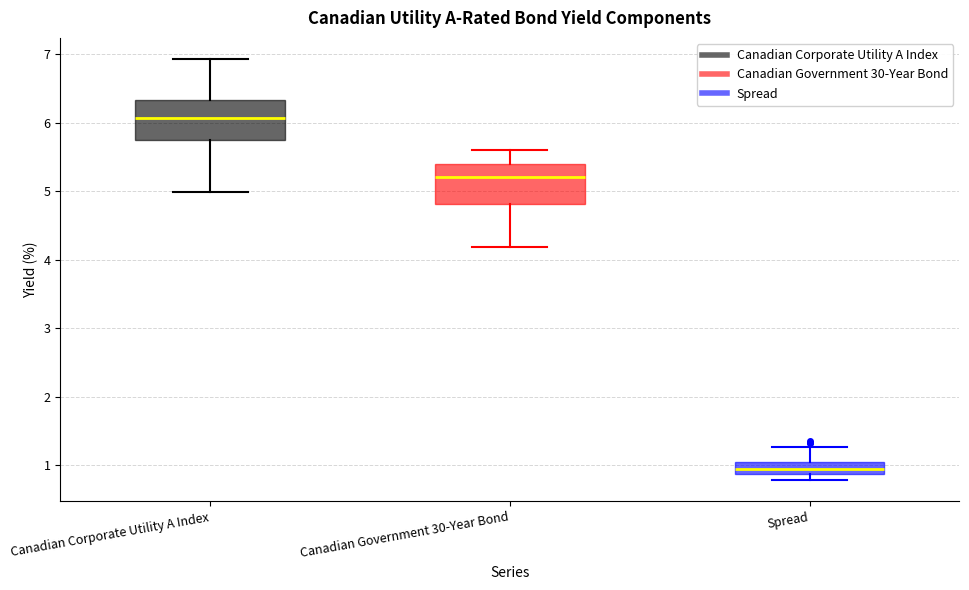

Reading left to right, transcribe this box plot: for each box, give where its median line is, the range the box spans, and where its two whiskers end, as read against the y-axis. The values are not printed on the chart, so give them approximately, as read against the axis.

Canadian Corporate Utility A Index: median 6.1, box 5.7 to 6.3, whiskers 5.0 to 6.9
Canadian Government 30-Year Bond: median 5.2, box 4.8 to 5.4, whiskers 4.2 to 5.6
Spread: median 1.0 (inside the box), box 0.9 to 1.0, whiskers 0.8 to 1.3